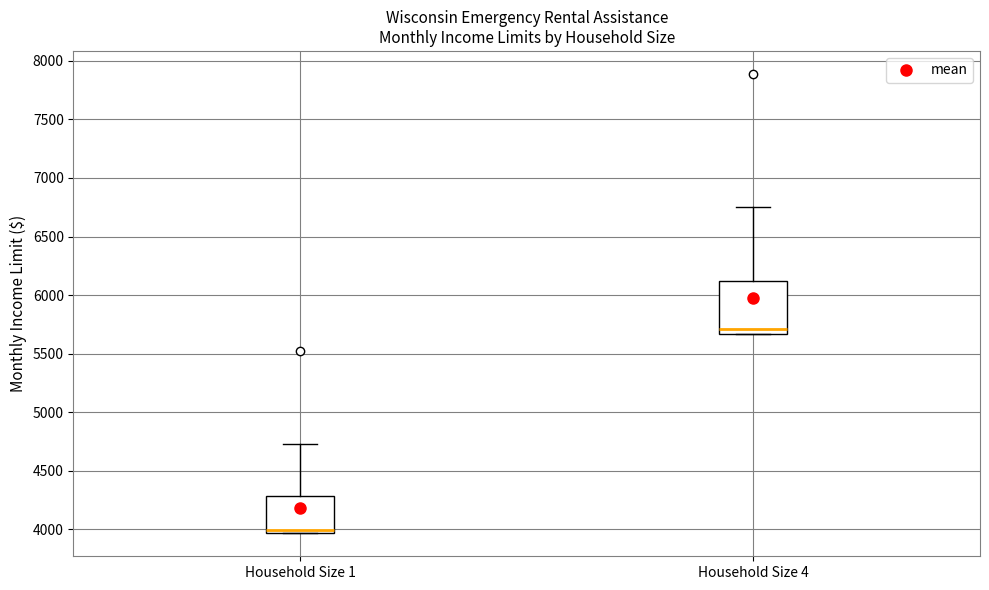

Reading left to right, read every box against the y-axis: the position of its median line, the range the box covers, and the ends of its whiskers. The values are not printed on the chart, so give them approximately, as read against the axis.

Household Size 1: median 4000, box 3950 to 4300, whiskers 3950 to 4750
Household Size 4: median 5700, box 5650 to 6100, whiskers 5650 to 6750